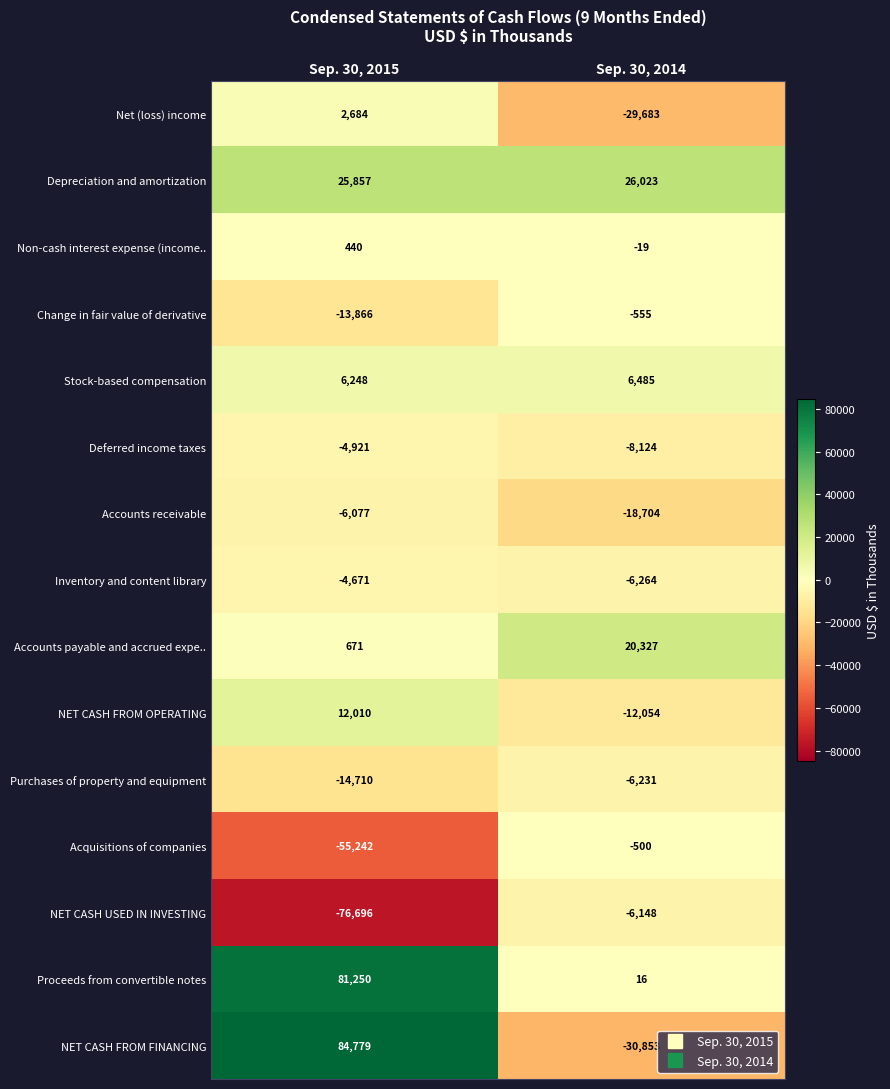

What is the maximum value shown in the chart?

84779